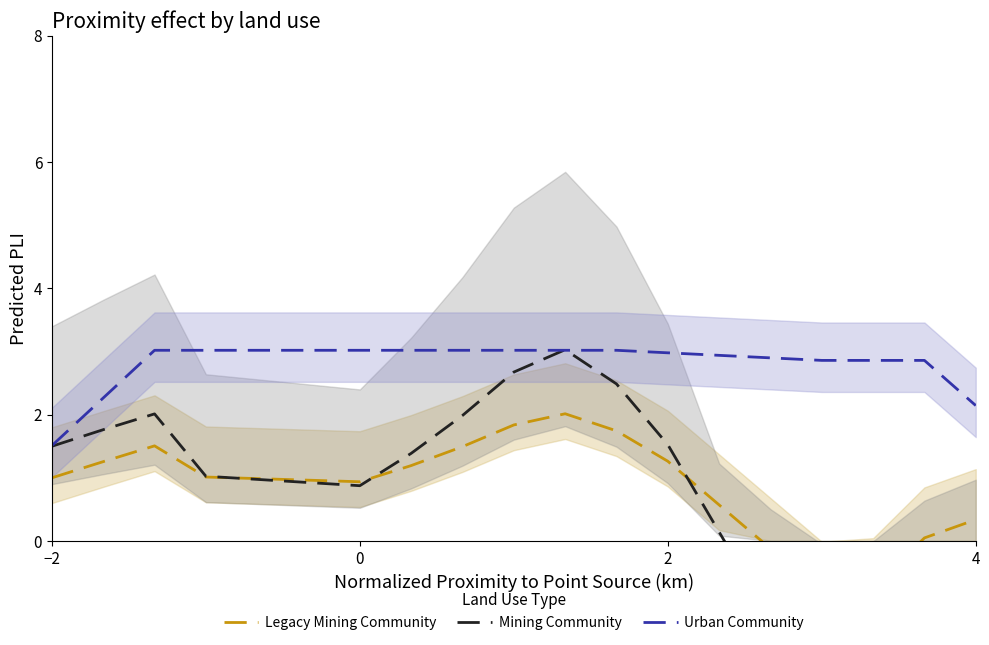

What is the maximum value for Urban Community?

3.0